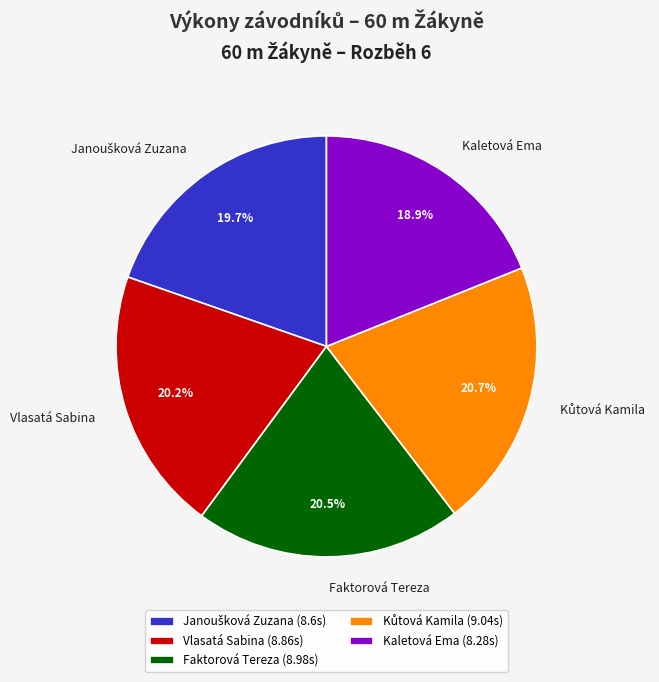

Does Vlasatá Sabina represent more than half of the total?

No